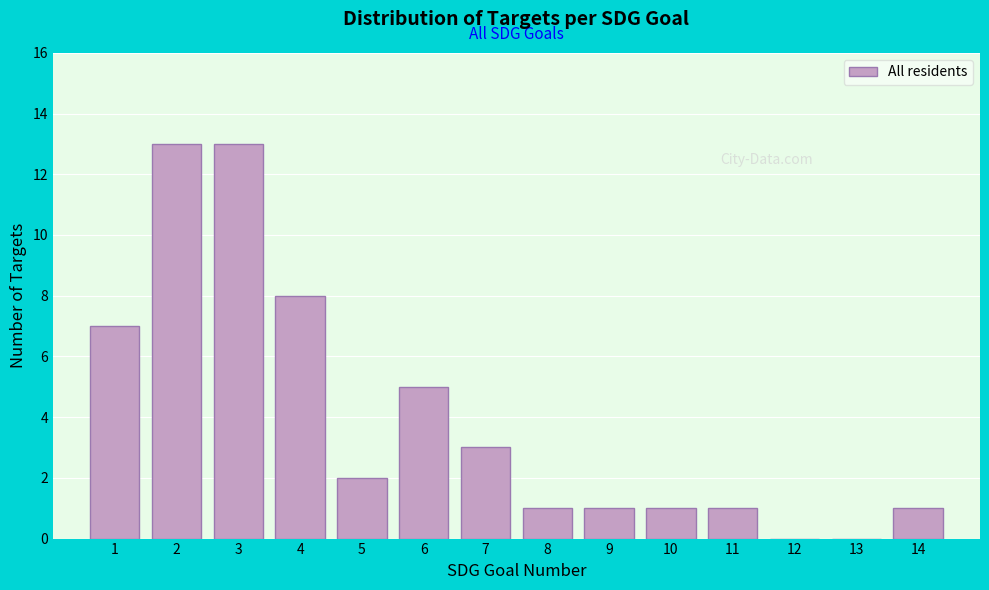

Reading left to right, transcribe all the data shown in this chart.

1=7	2=13	3=13	4=8	5=2	6=5	7=3	8=1	9=1	10=1	11=1	12=0	13=0	14=1